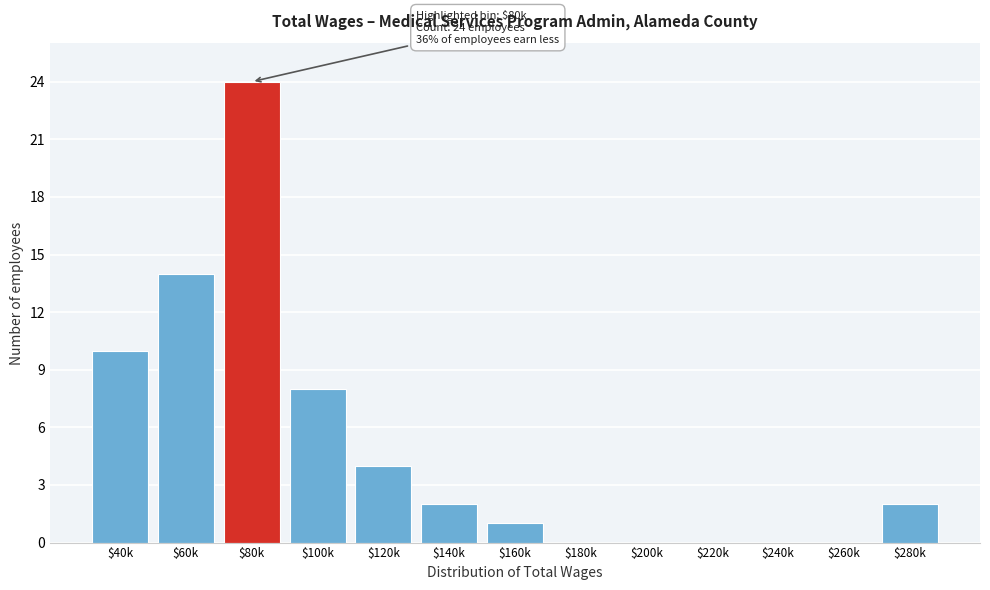

What is the greatest value displayed?

24